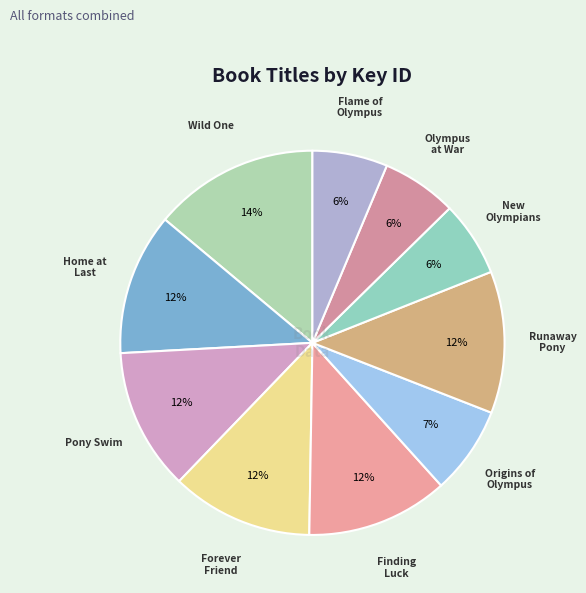

Rank the categories by value from lowest to highest.

Flame of Olympus, Olympus at War, New Olympians, Origins of Olympus, Runaway Pony, Finding Luck, Forever Friend, Pony Swim, Home at Last, Wild One